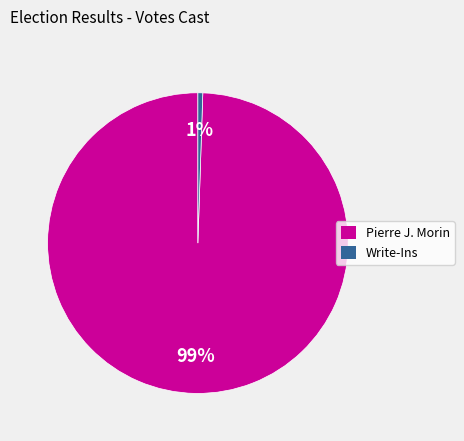

What is the smallest slice in the pie chart?

Write-Ins